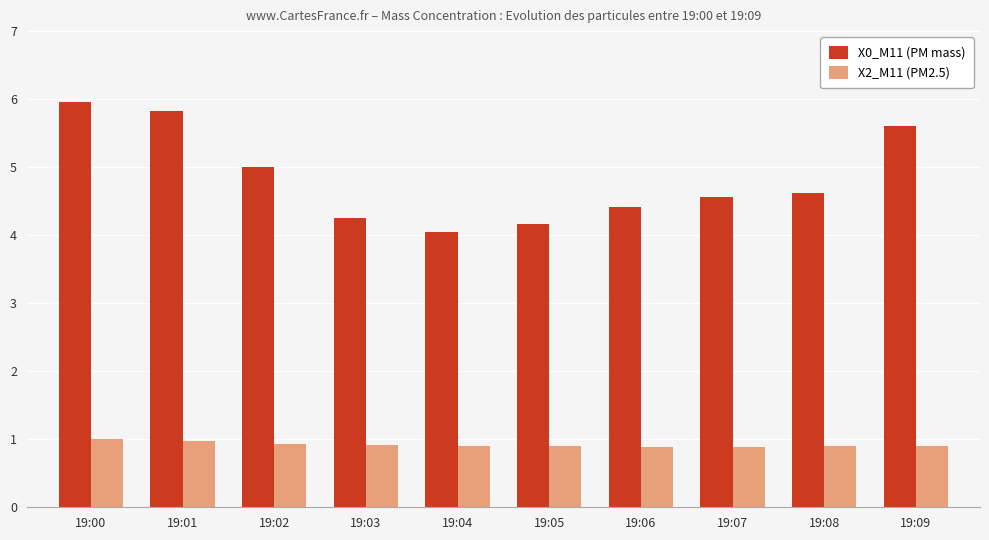

The X2_M11 (PM2.5) series shows 0.9 at 19:02. True or false?

True